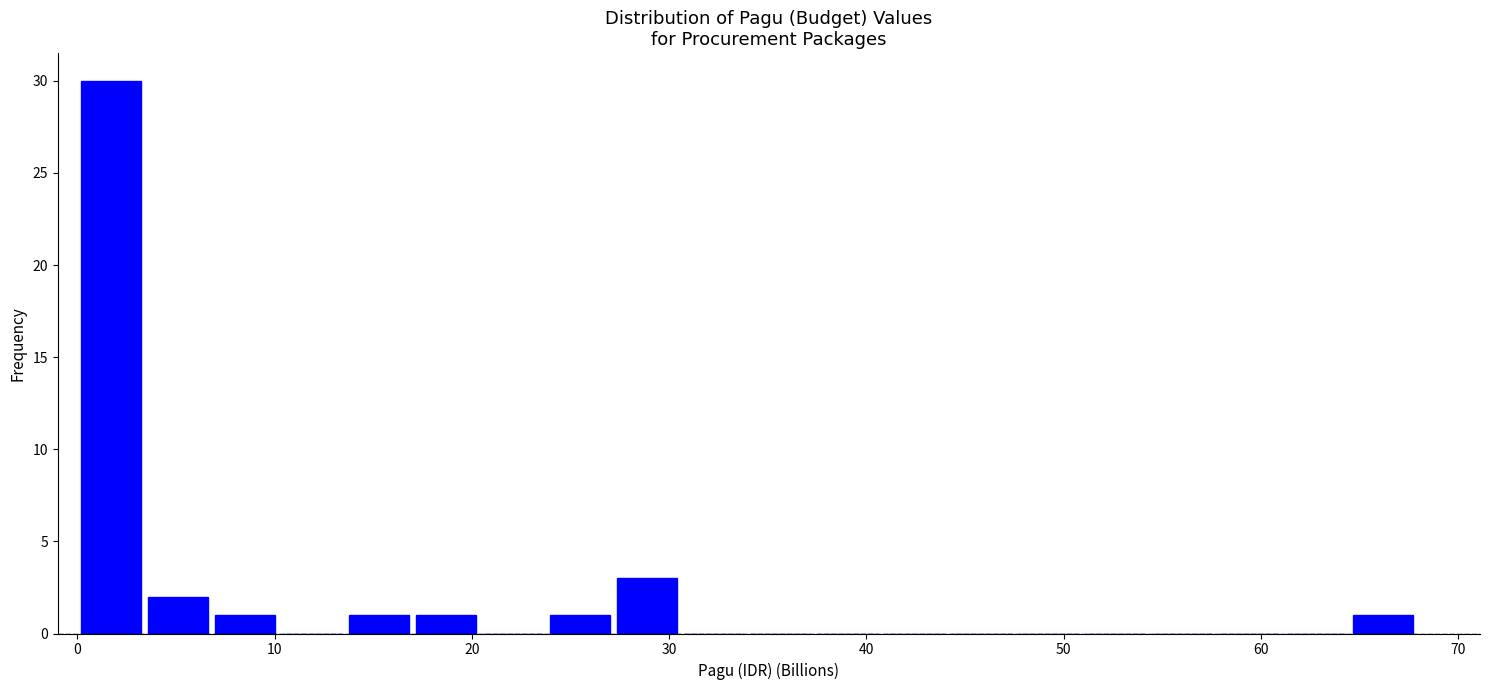

Read against the x-axis, roughly where is the centre of the tallest bar?

2